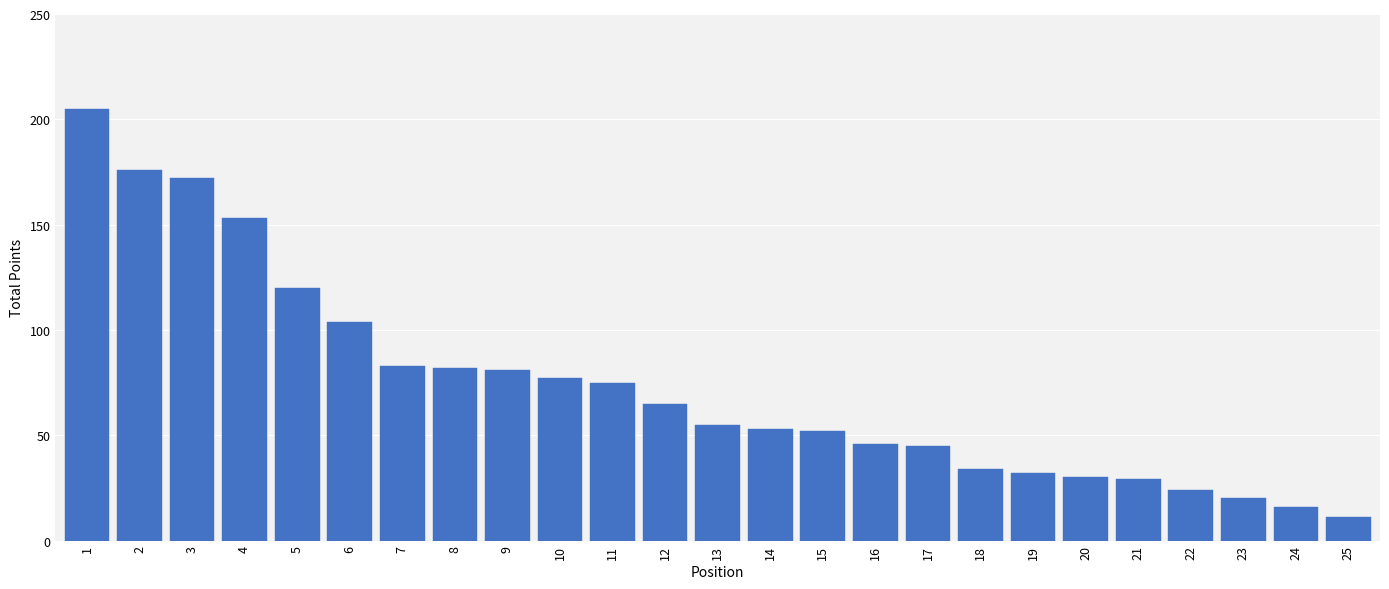

Reading right to left, extract all data points from this chart.

11	16	20	24	29	30	32	34	45	46	52	53	55	65	75	77	81	82	83	104	120	153	172	176	205